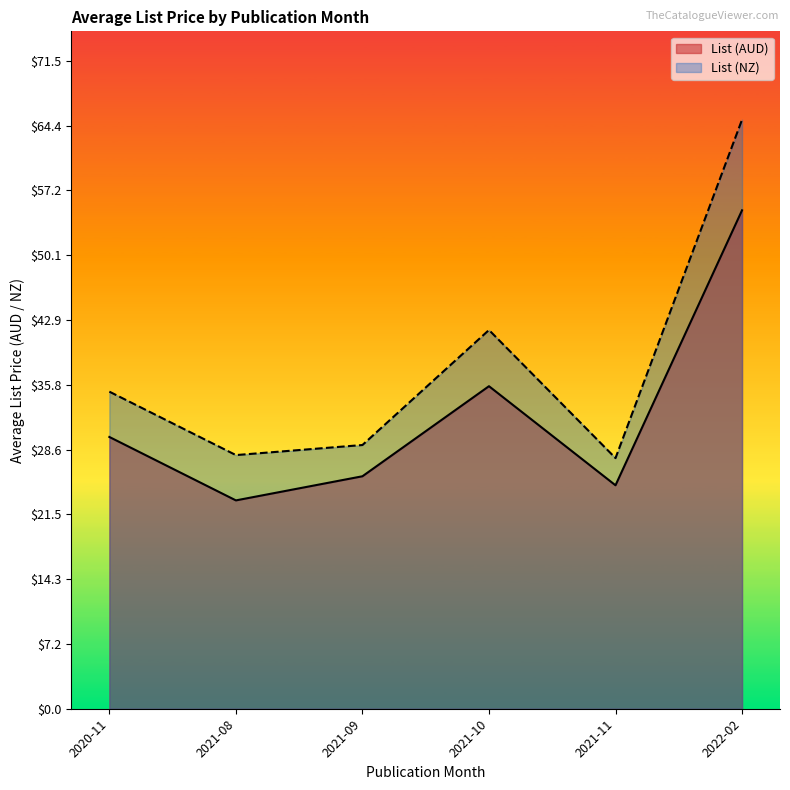

Is it true that List (AUD) equals 38.1 at 2021-09?

False